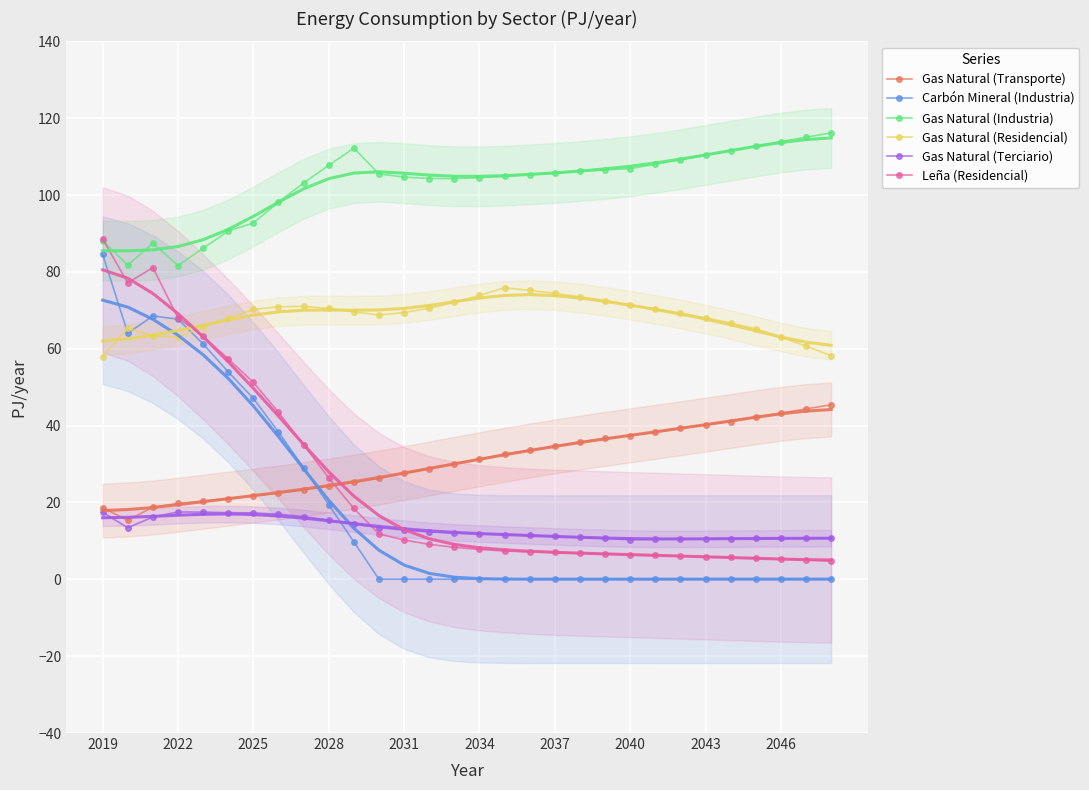

What is the maximum value for Leña (Residencial)?

88.6